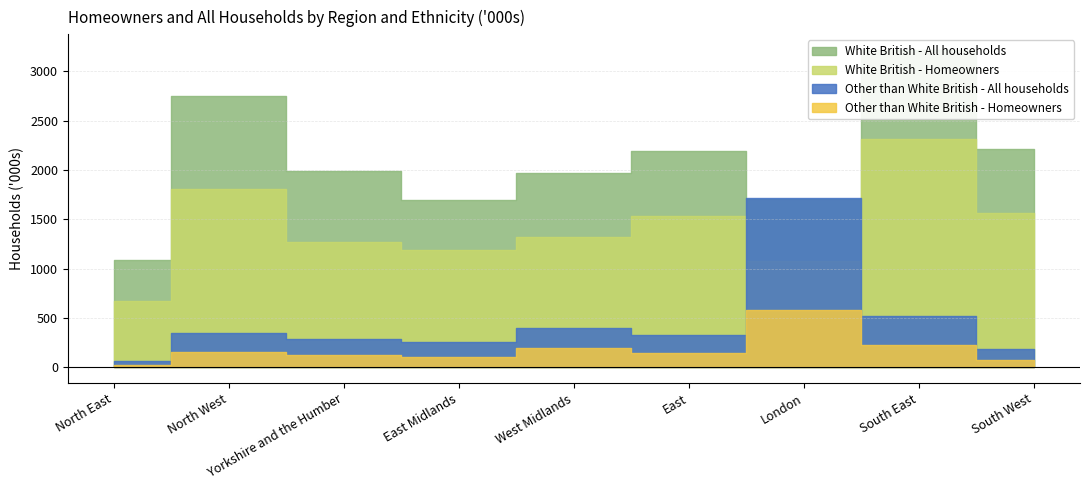

At which category does Other than White British - Homeowners reach its first local peak?

North West